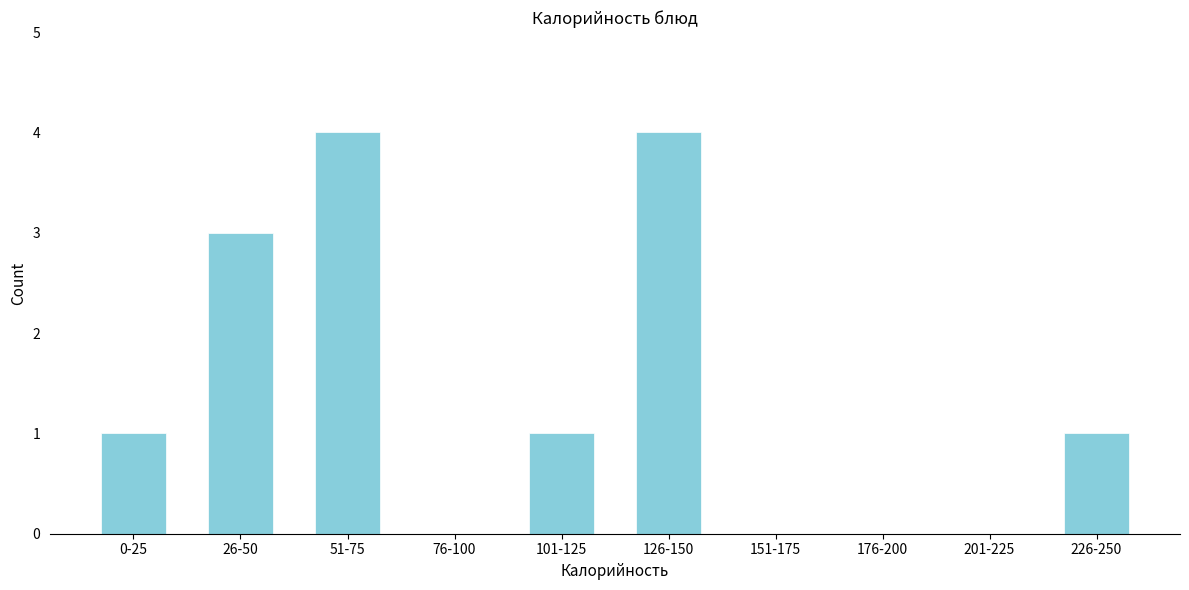

Reading left to right, list all the values displayed in this chart.

0-25=1	26-50=3	51-75=4	76-100=0	101-125=1	126-150=4	151-175=0	176-200=0	201-225=0	226-250=1